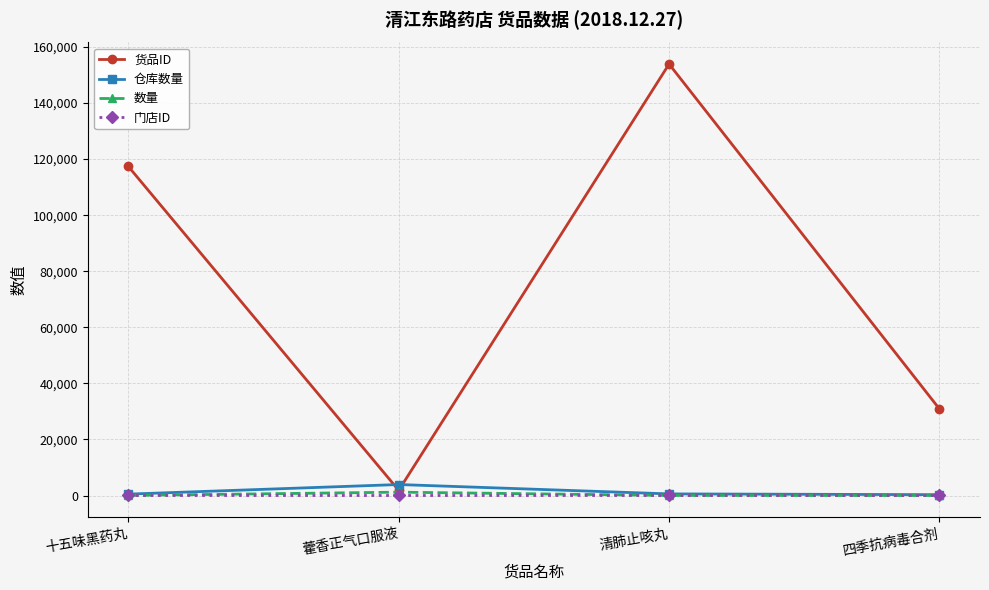

What is the label of the 1st point from the left?

十五味黑药丸